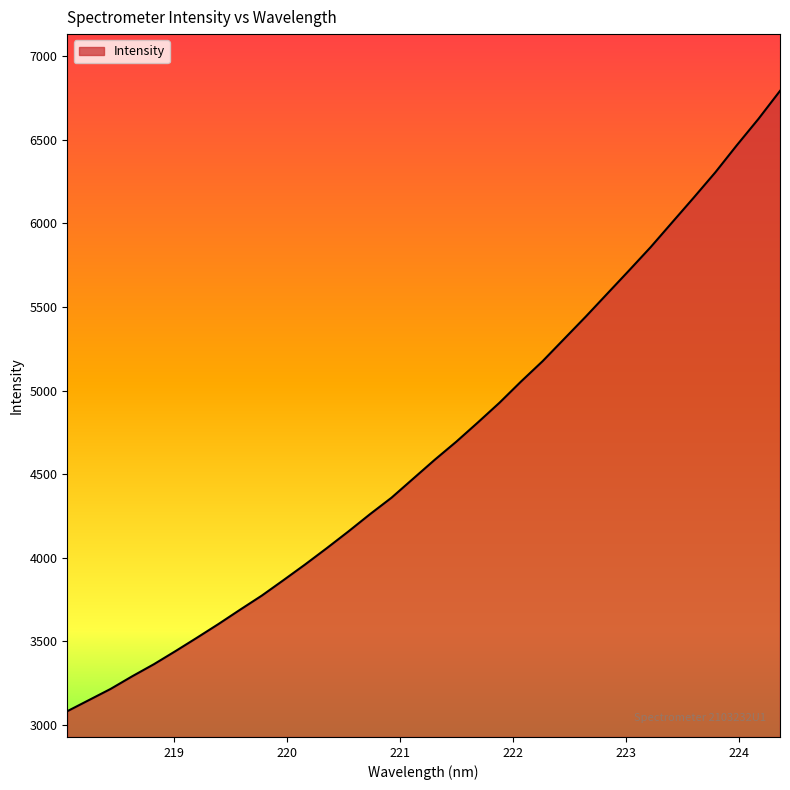

What is the minimum value shown in the chart?

3081.4